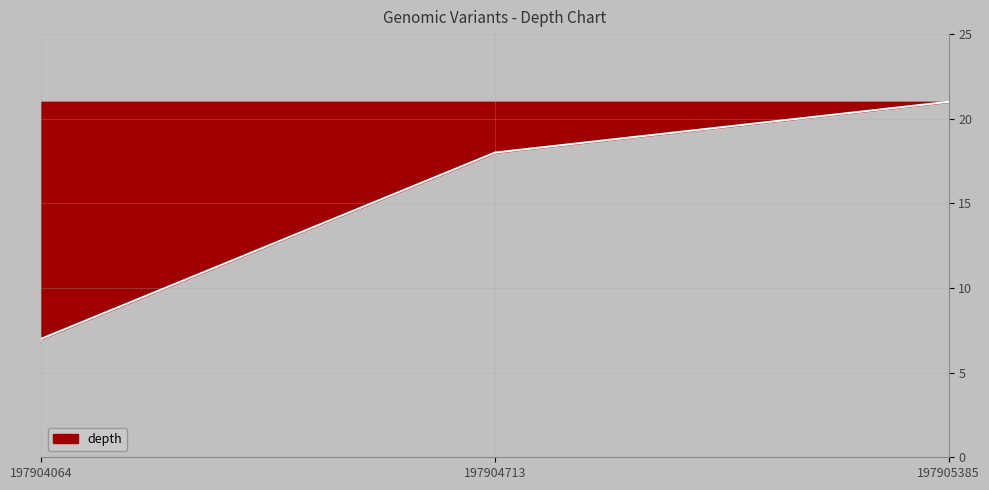

How many series are shown in this chart?

1